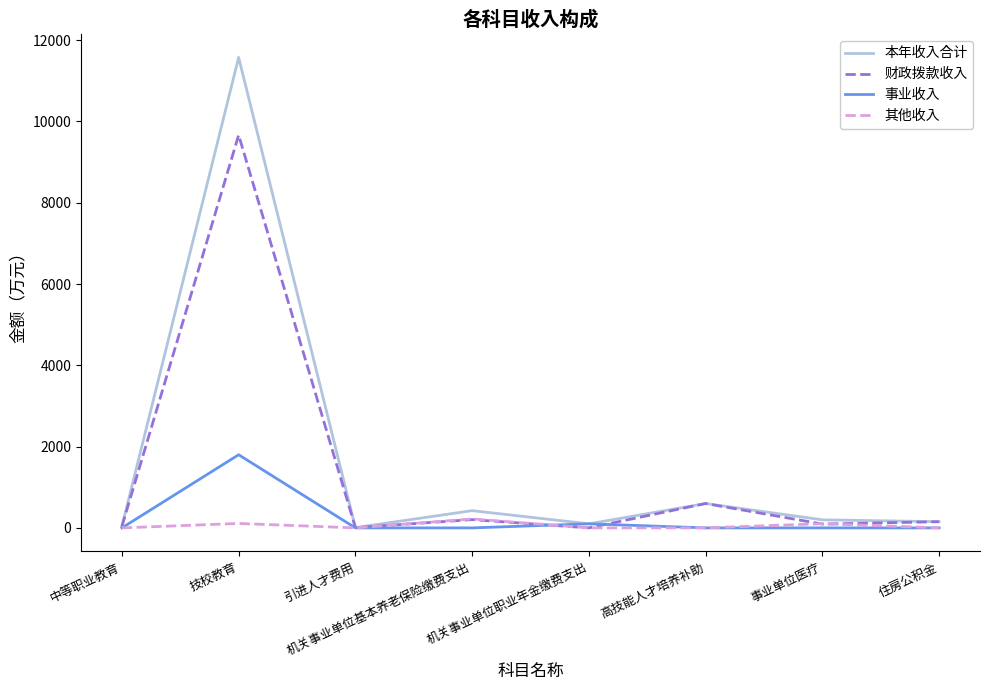

What position from the left is 技校教育?

2